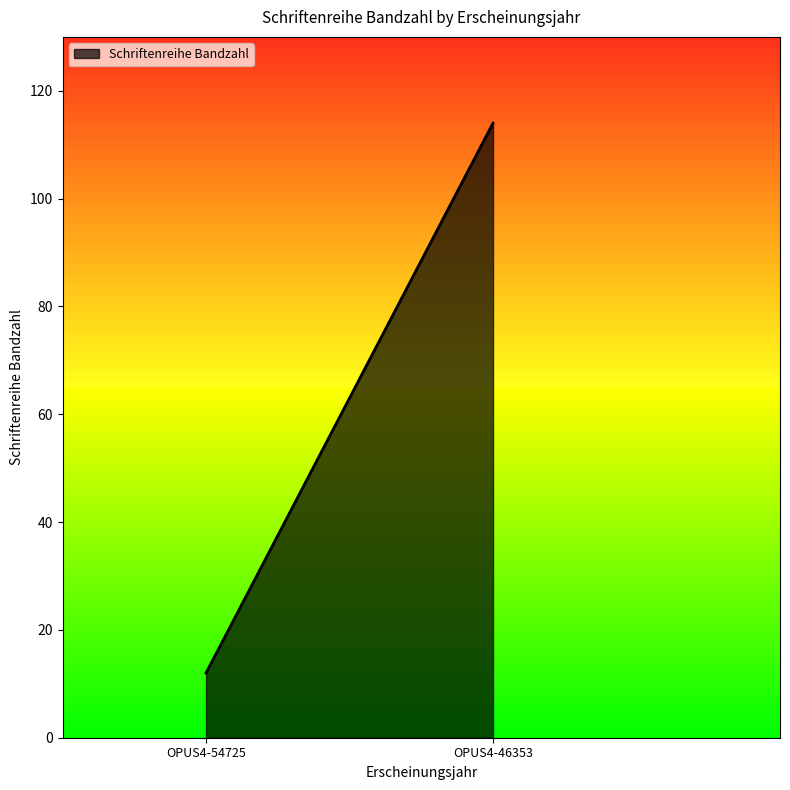

What is the difference between the maximum and minimum values?

102